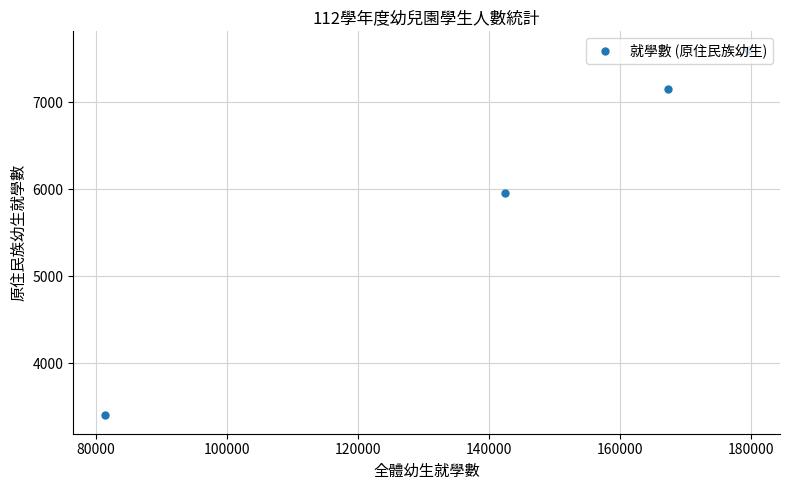

What is the smallest value displayed?

3399